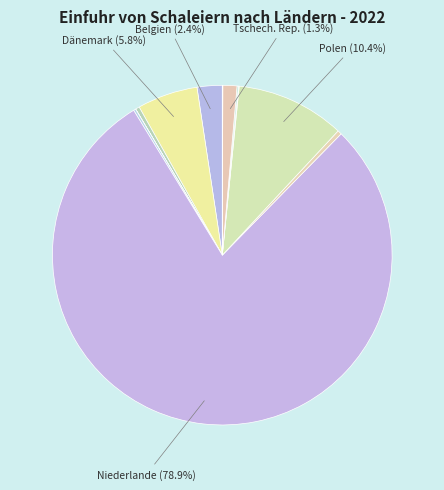

Which slice is the smallest?

Italien